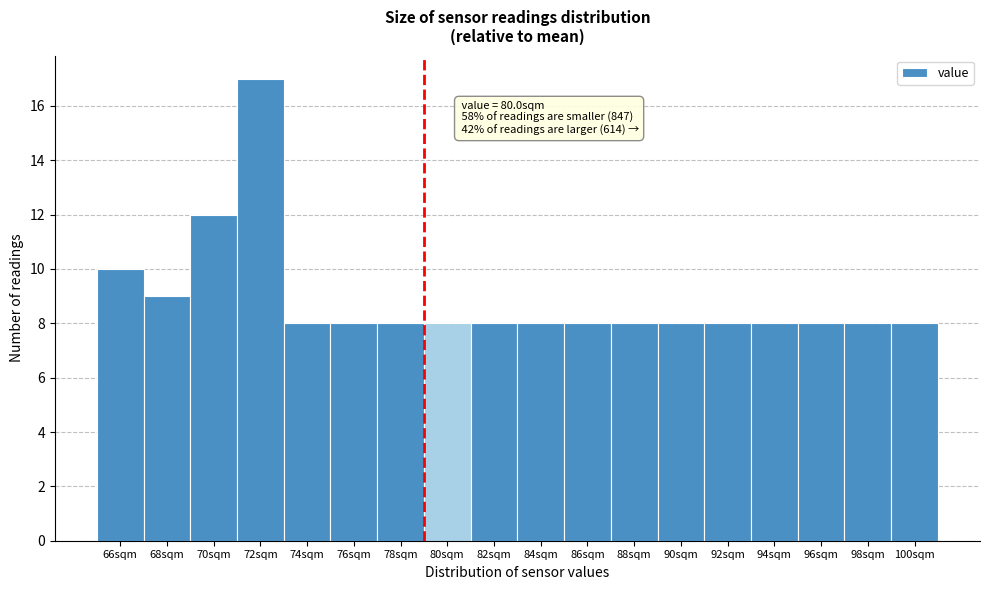

Reading right to left, transcribe all the data shown in this chart.

8	8	8	8	8	8	8	8	8	8	8	8	8	8	17	12	9	10